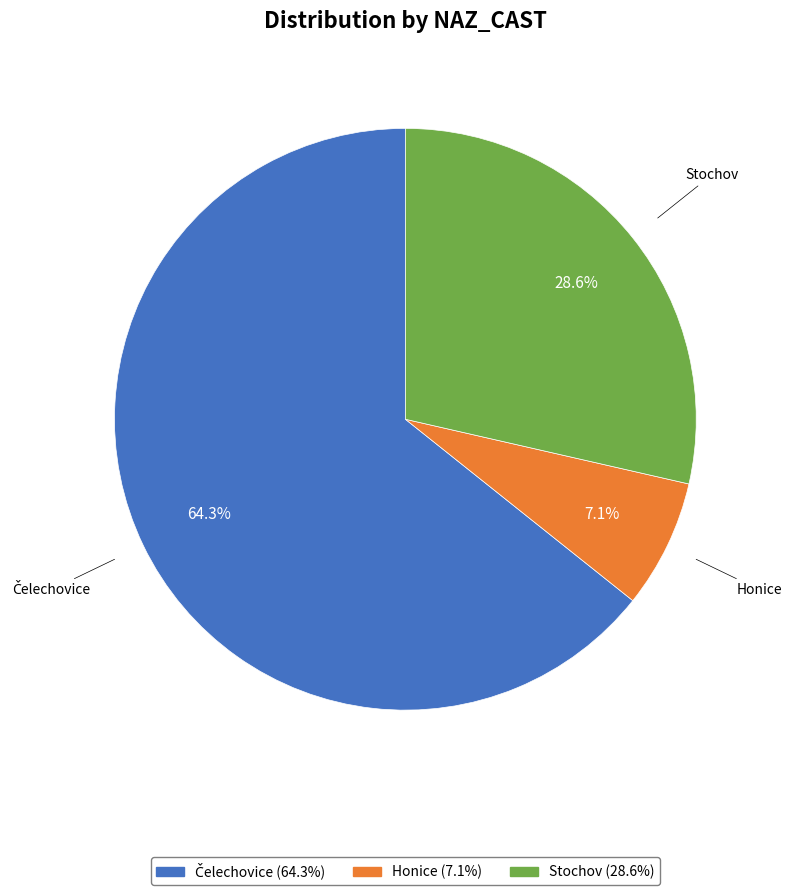

Is there any slice that represents more than half of the pie?

Yes